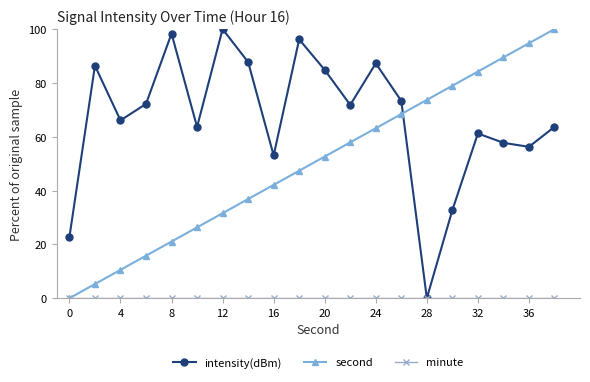

How many lines are shown in the chart?

3